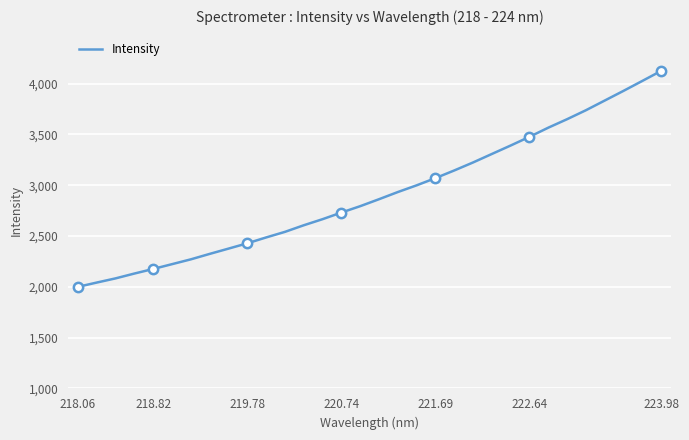

What is the maximum value shown in the chart?

4124.8